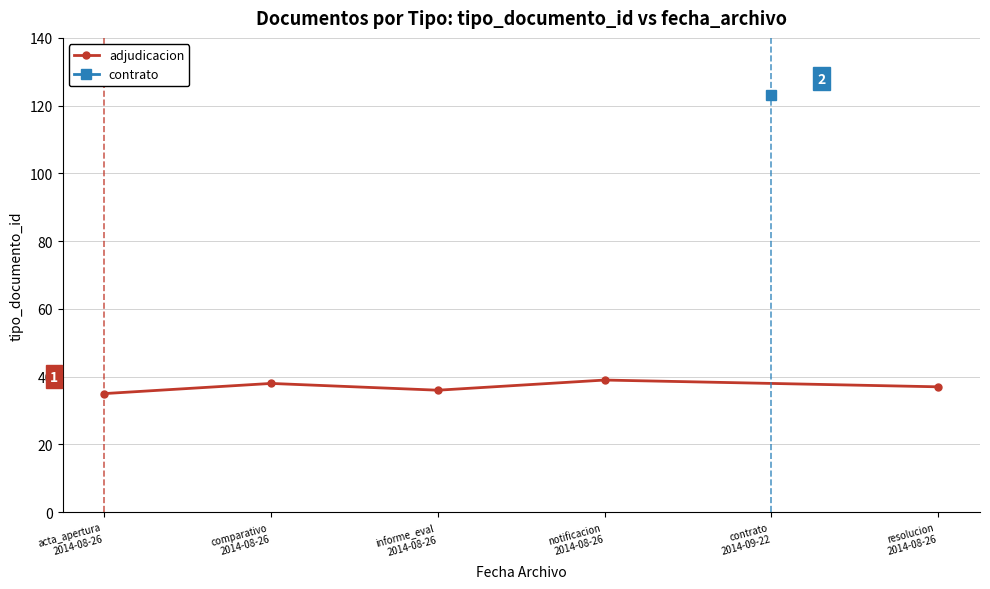

Between notificacion
2014-08-26 and comparativo
2014-08-26, which is larger?

notificacion
2014-08-26